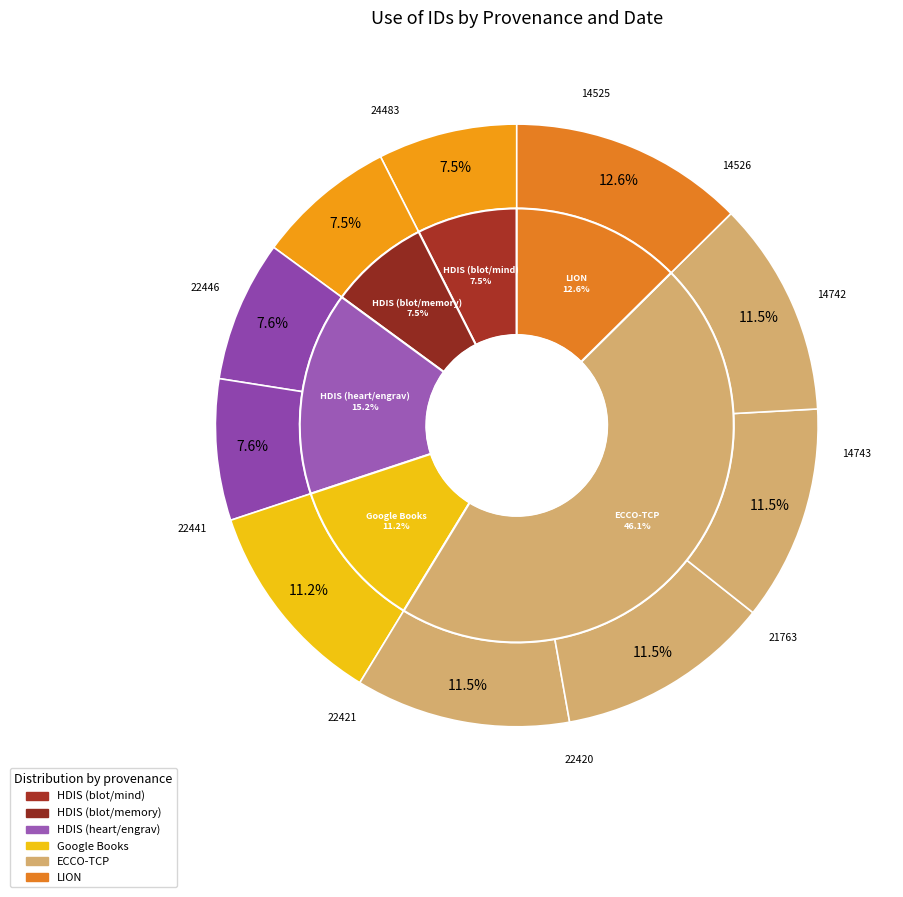

To the nearest percent, what percentage of the pie is 2014-07-23?

8%